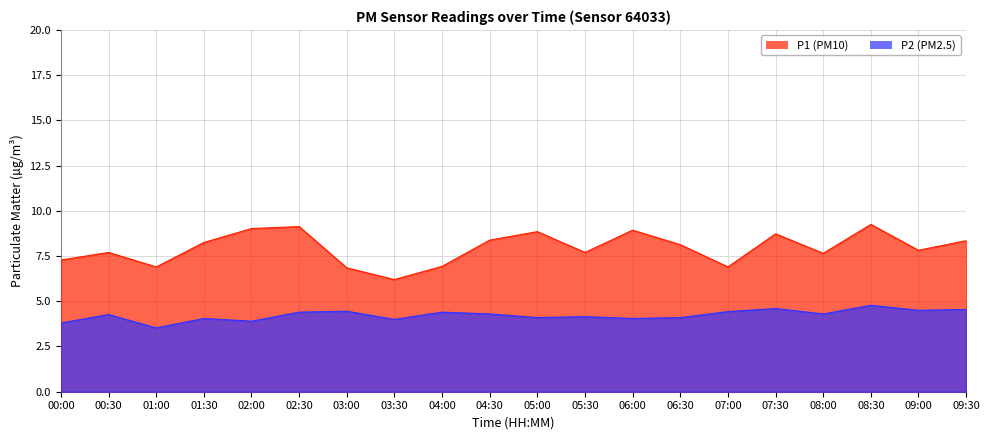

What is the value of the P1 point at the 1st from the left?

7.3